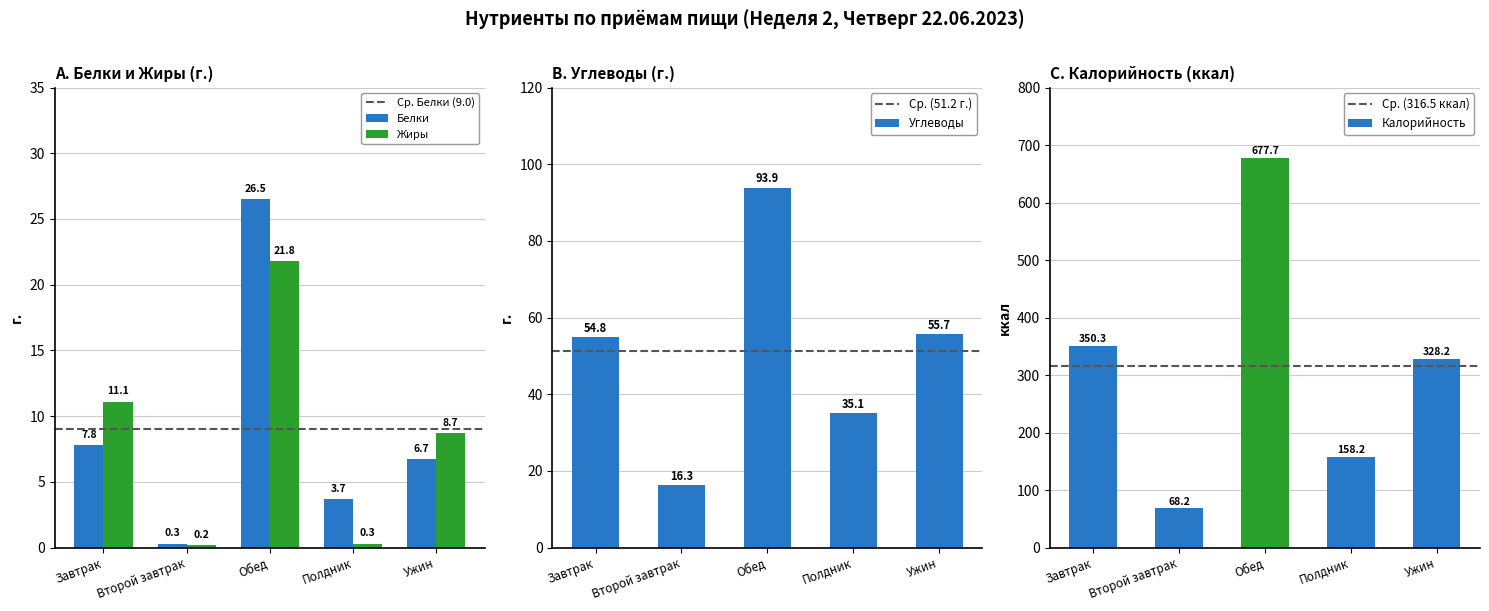

Which series has the widest spread of values?

Углеводы